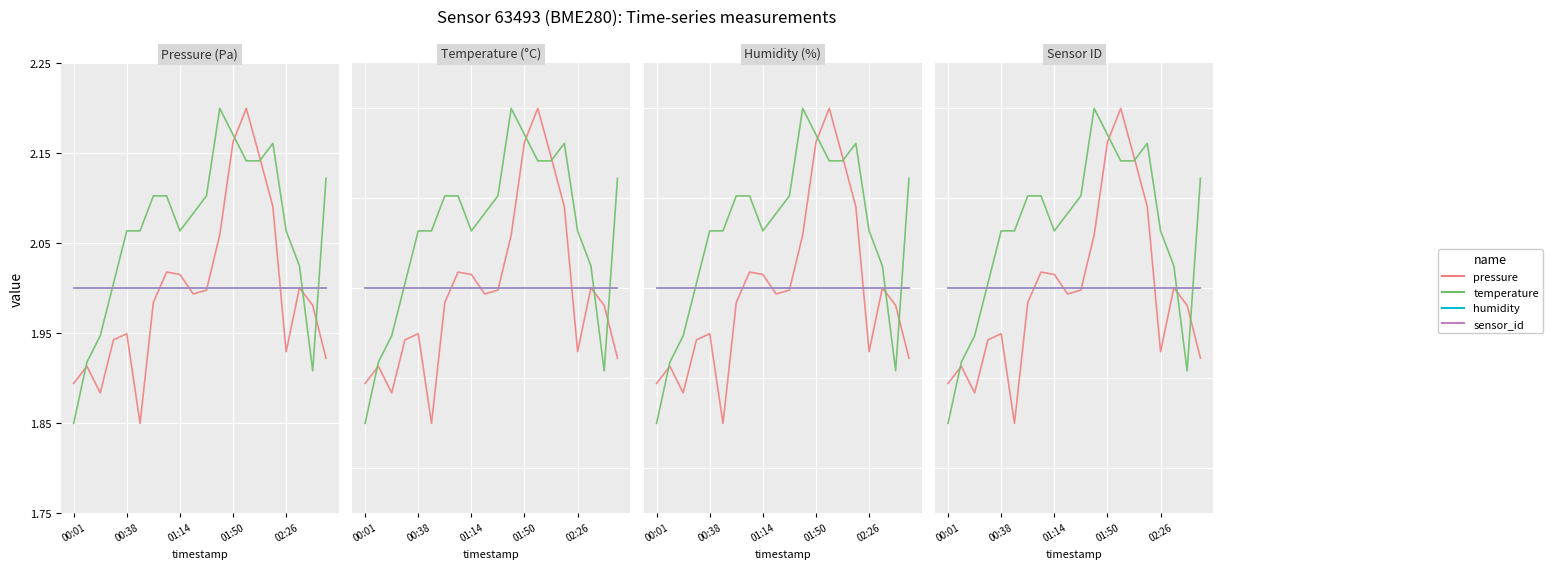

What is the approximate value of sensor_id at 10?

2.0